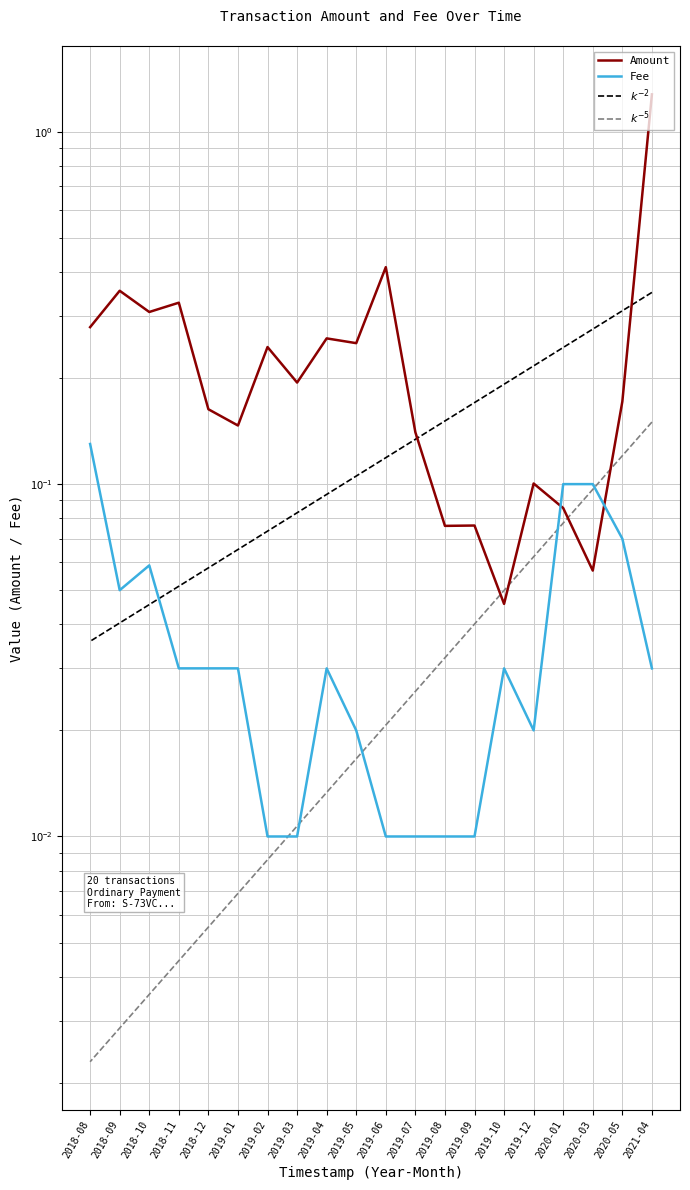

In Amount, how many points are higher than both neighbors (excluding endpoints)?

7